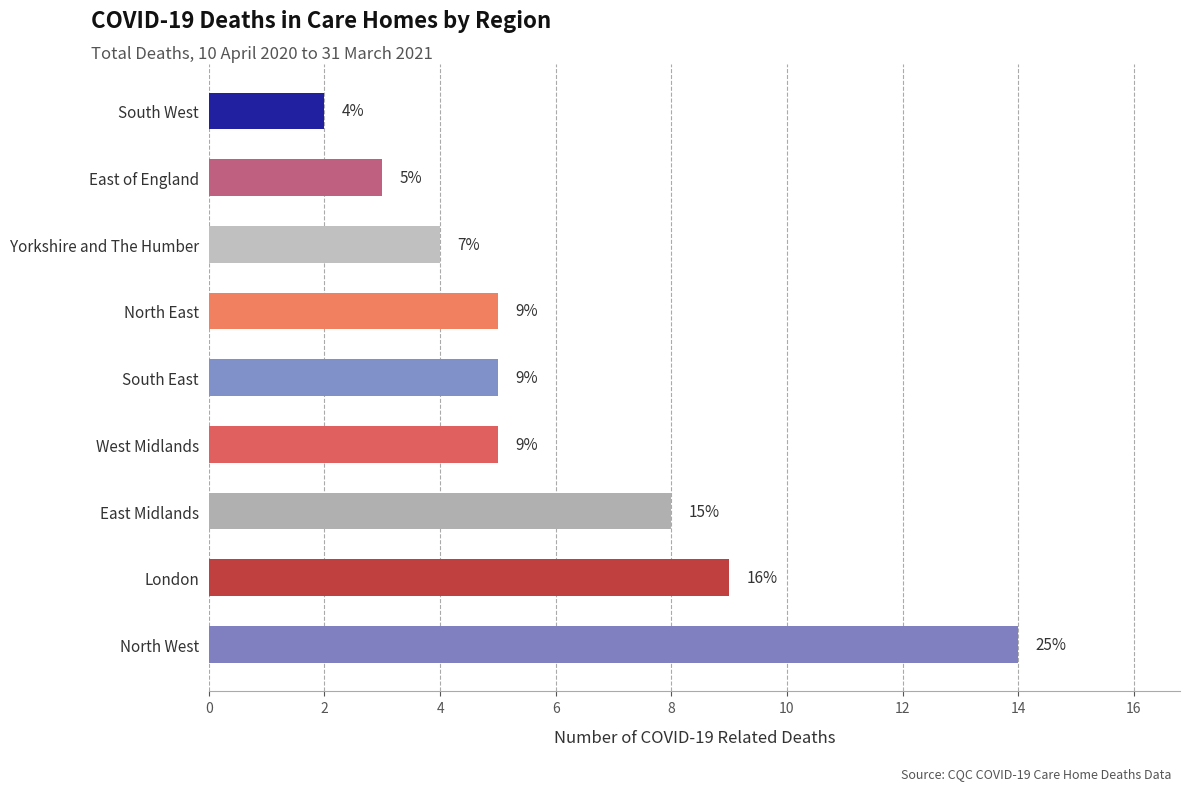

At which label is the value closest to 8?

East Midlands